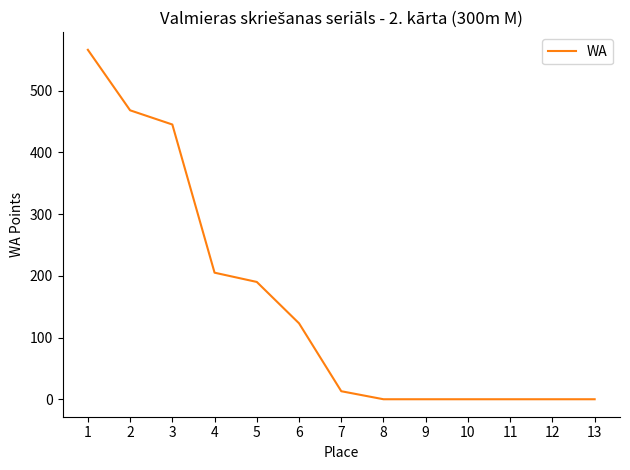

True or false: the data shows 190 at 5.

True